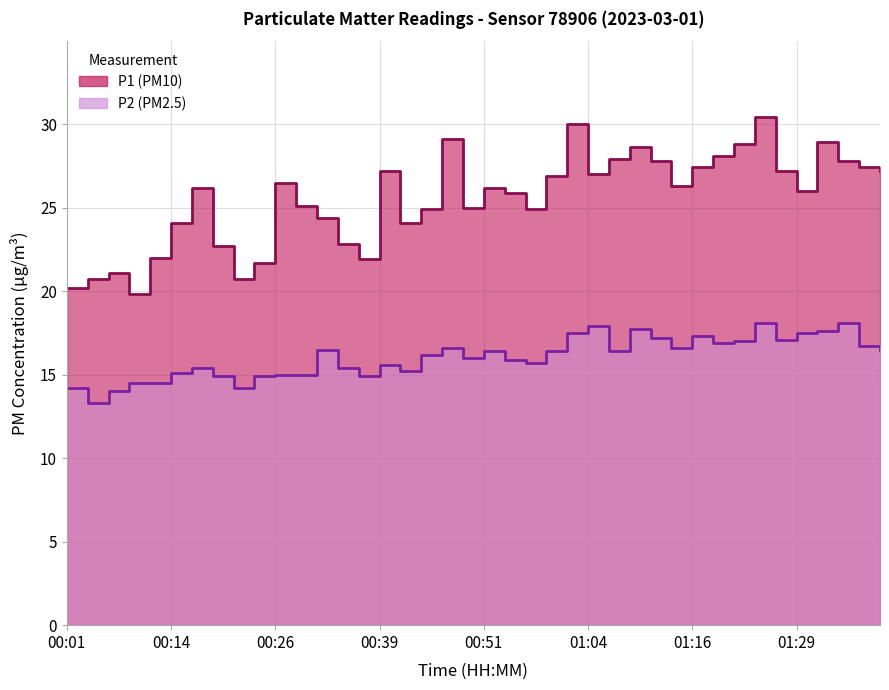

What is the sum of all P1 values?

1020.9